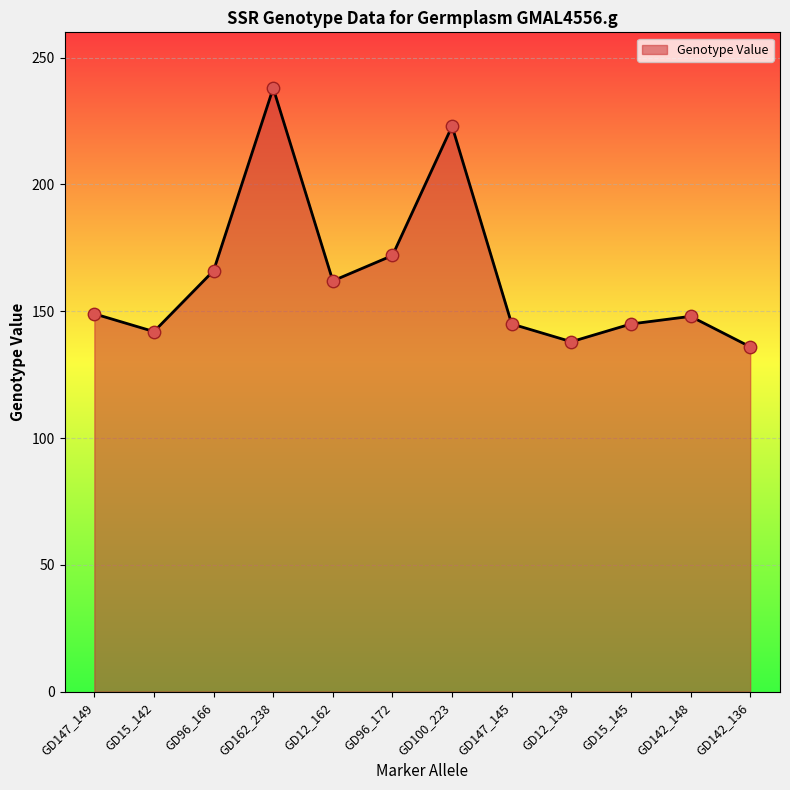

Which has a higher value, GD162_238 or GD96_166?

GD162_238